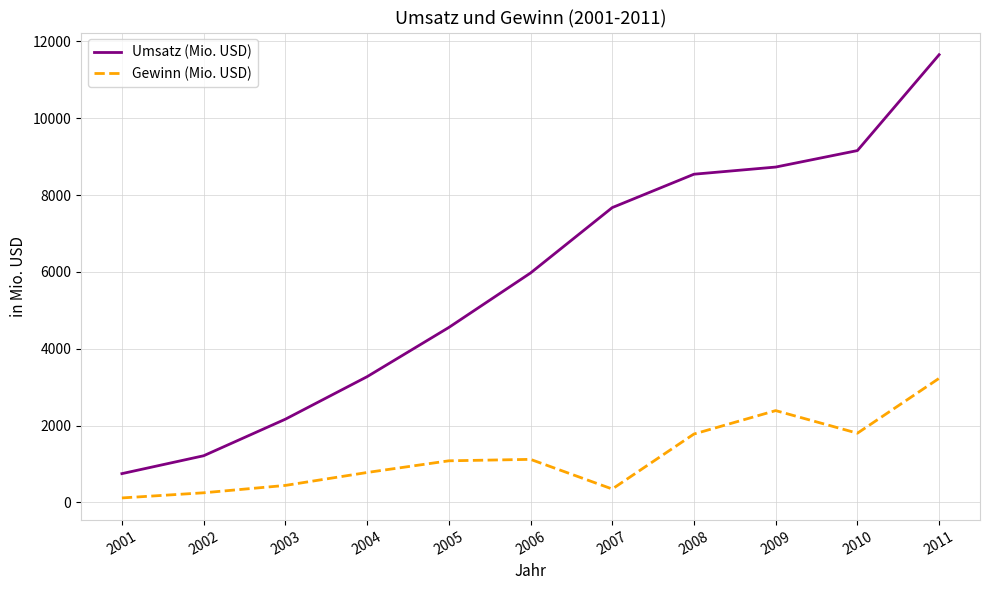

The value of Umsatz (Mio. USD) at 2010 is 9156.3. True or false?

True